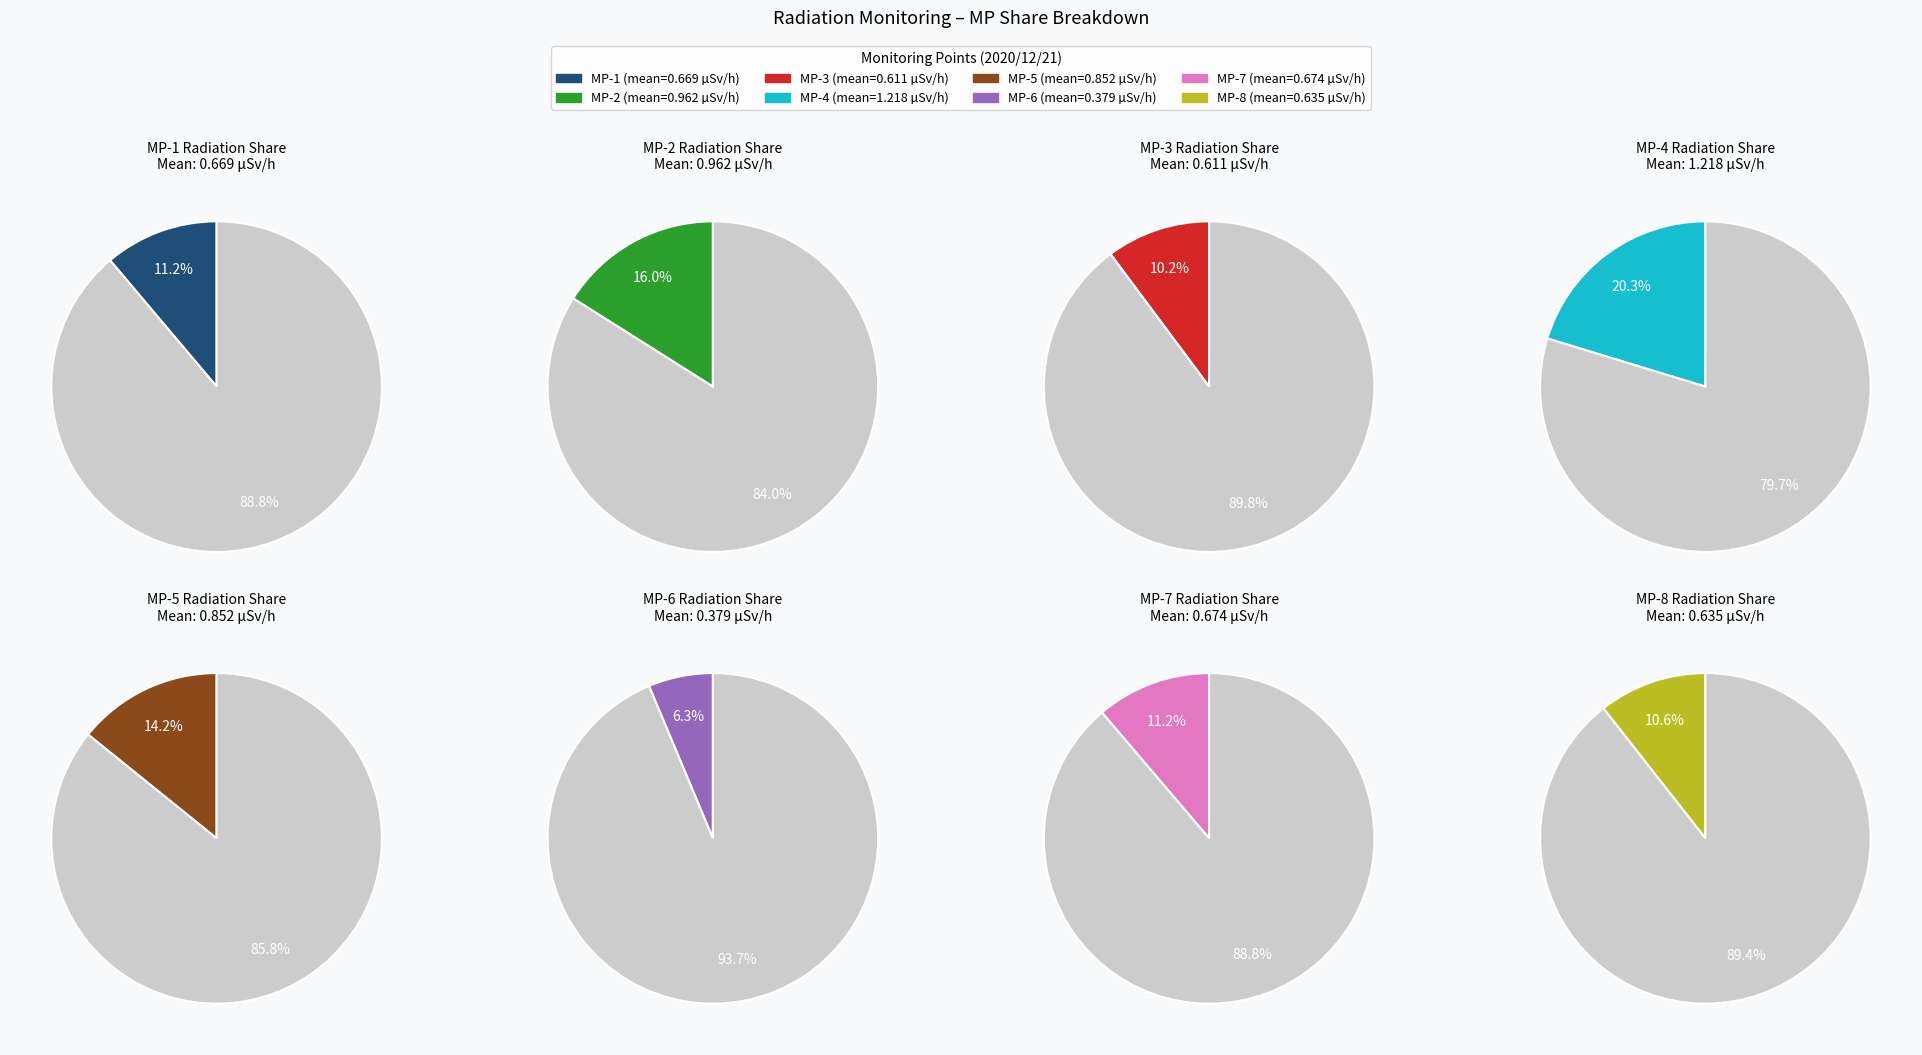

Combined, what portion of the pie is MP-6(ÊSv/h) and MP-7(ÊSv/h)?

17.5%